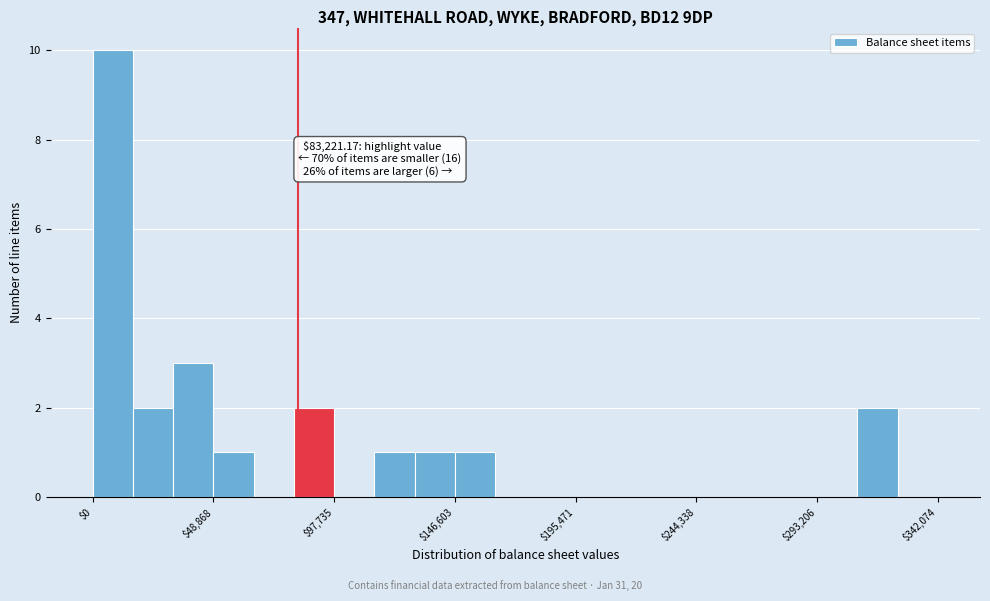

Around what value on the x-axis is the tallest bar? Give the approximate position of its centre, as read against the axis.

10000